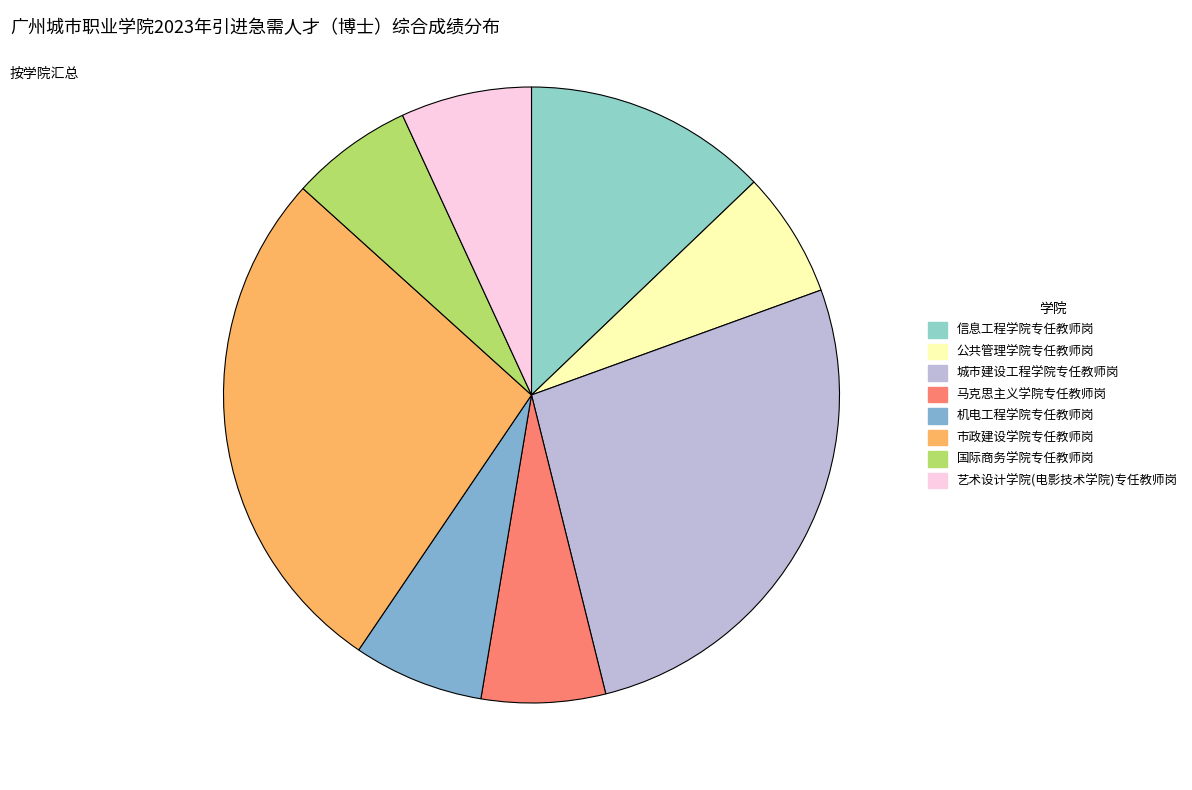

True or false: 艺术设计学院(电影技术学院)专任教师岗 accounts for 1% of the total.

False